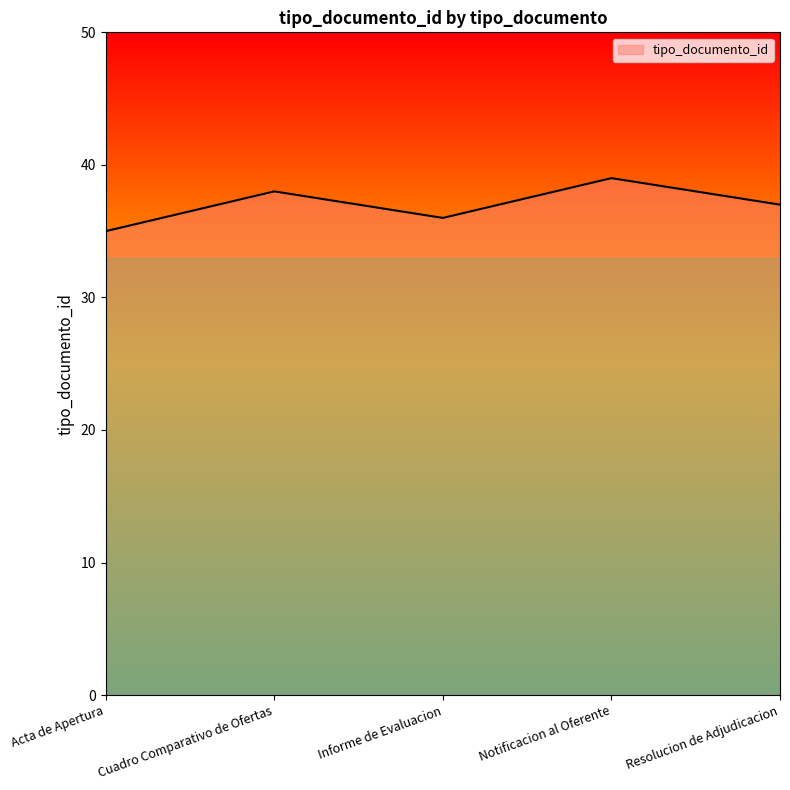

True or false: the data has more than 0 interior local peaks.

True